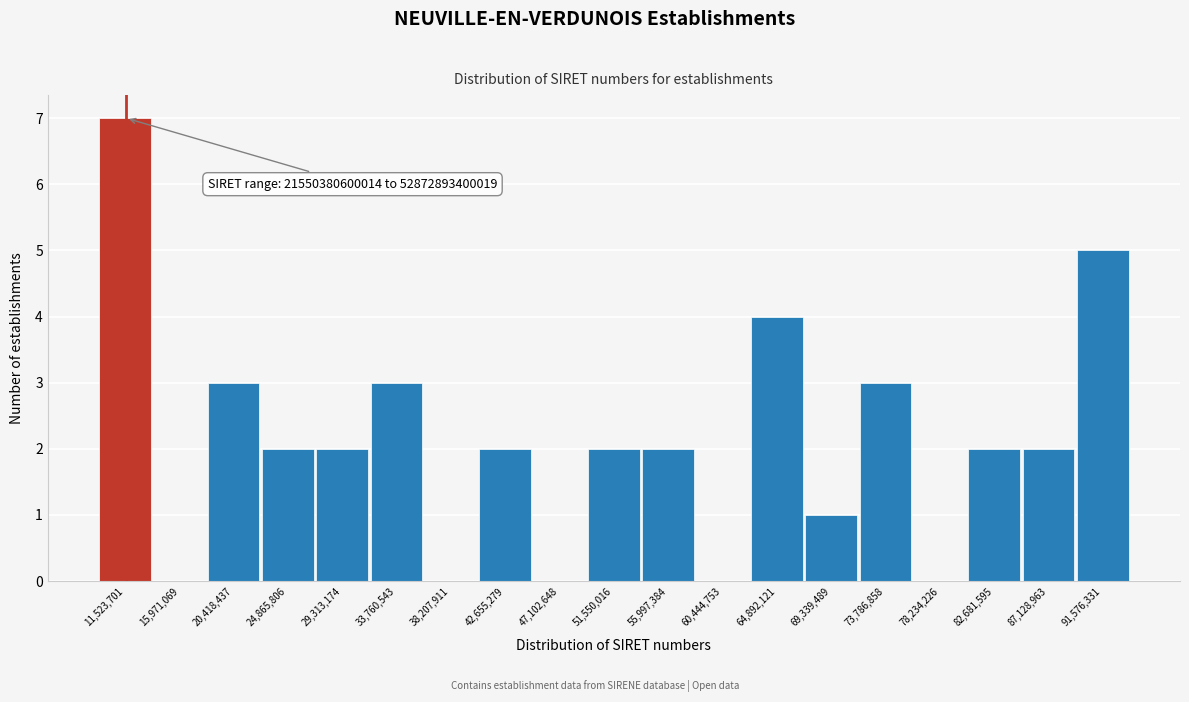

Over which range of the x-axis is the bar tallest?

9500000 to 13500000